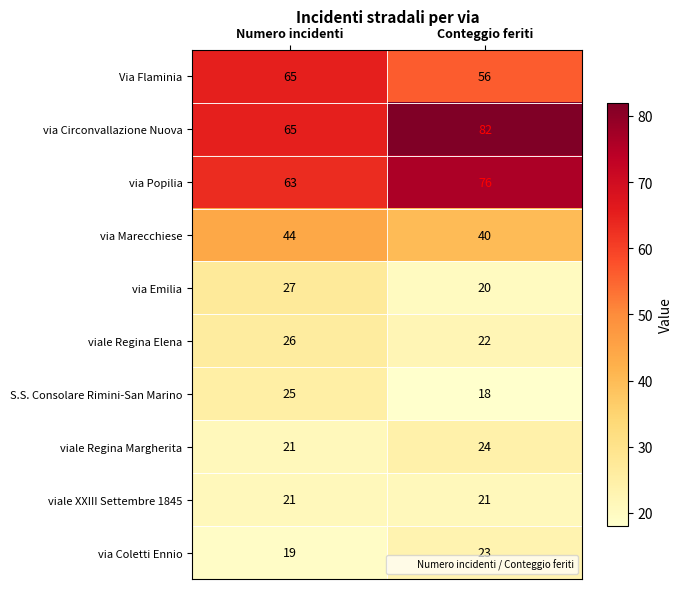

What is the sum of all viale Regina Margherita values?

45